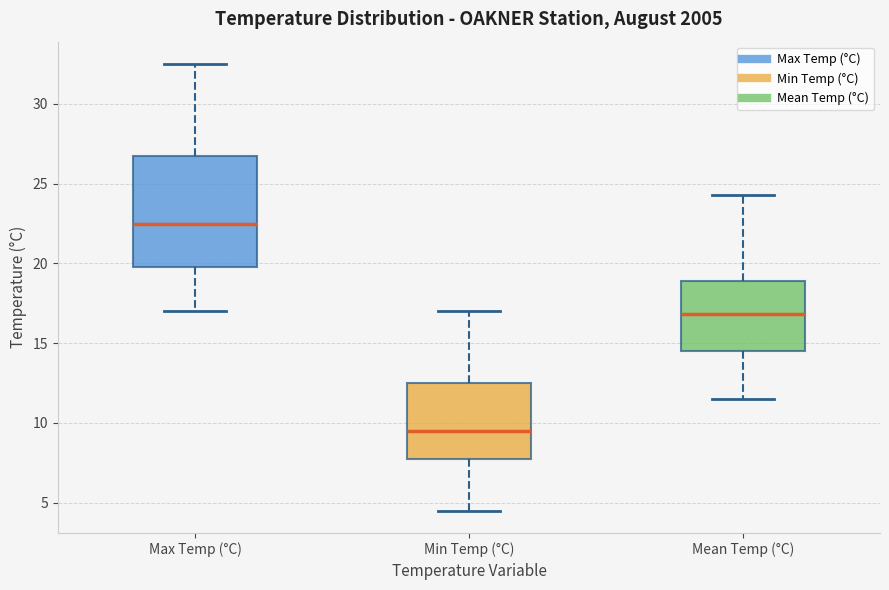

Reading left to right, read every box against the y-axis: the position of its median line, the range the box covers, and the ends of its whiskers. The values are not printed on the chart, so give them approximately, as read against the axis.

Max Temp (°C): median 22.5, box 20.0 to 27.0, whiskers 17.0 to 32.5
Min Temp (°C): median 9.5, box 8.0 to 12.5, whiskers 4.5 to 17.0
Mean Temp (°C): median 17.0, box 14.5 to 19.0, whiskers 11.5 to 24.5